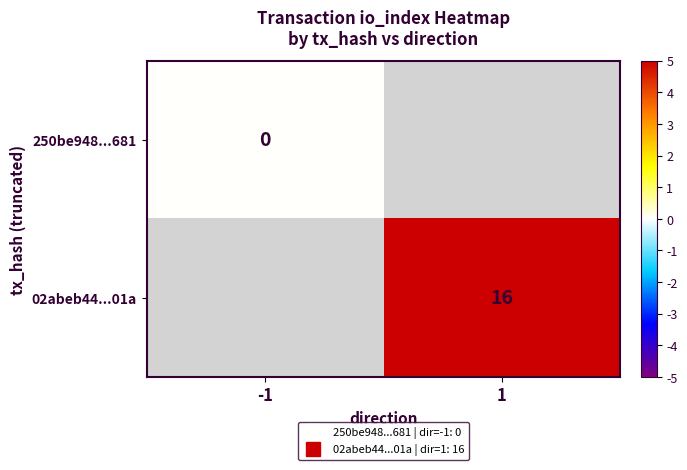

Rank the series by their maximum value, from lowest to highest.

250be948...681, 02abeb44...01a